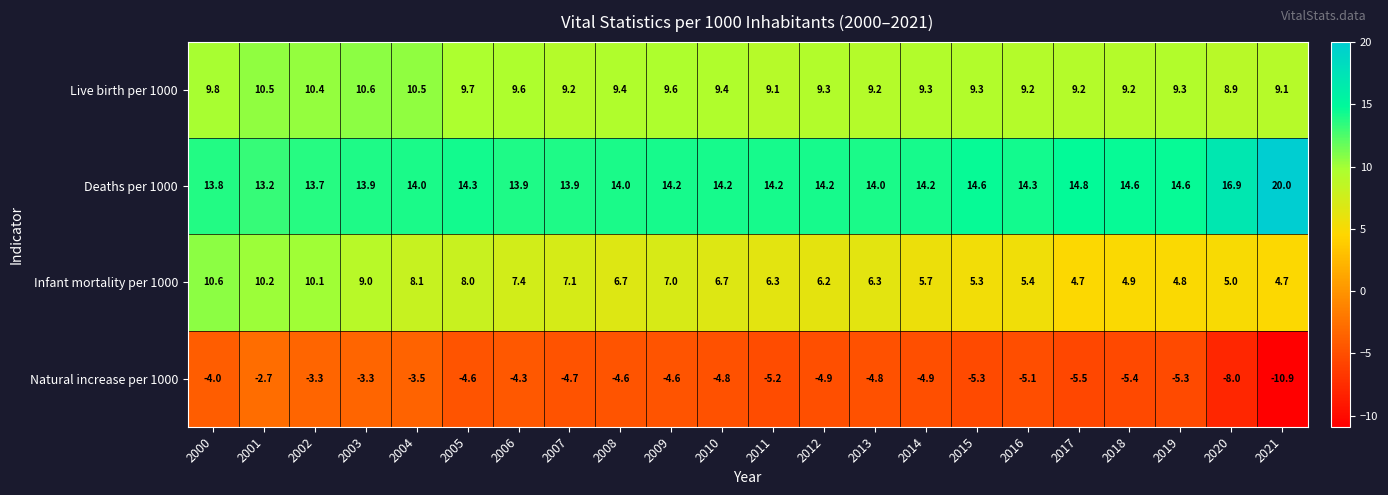

Which series has the largest range (max minus min)?

Natural increase per 1000